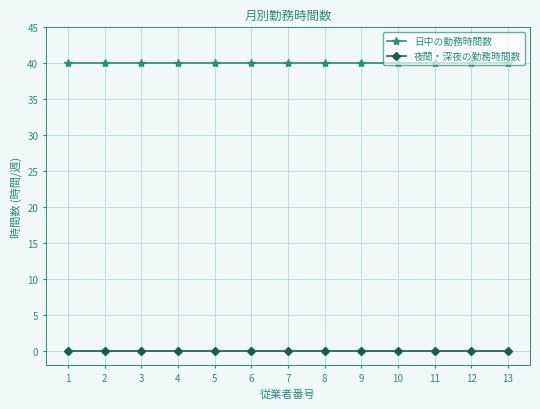

What is the maximum value for 日中の勤務時間数?

40